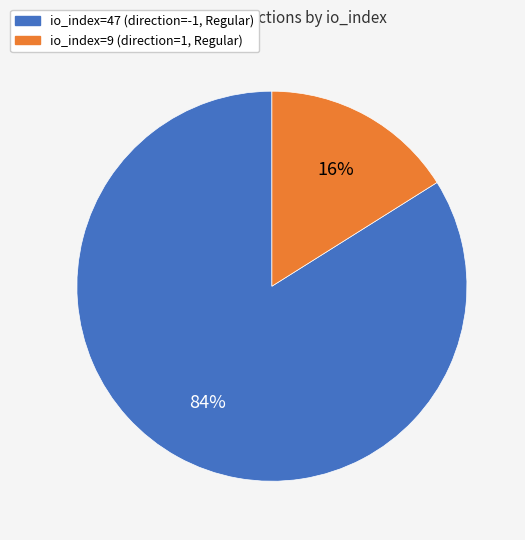

What is the smallest slice in the pie chart?

io_index=9